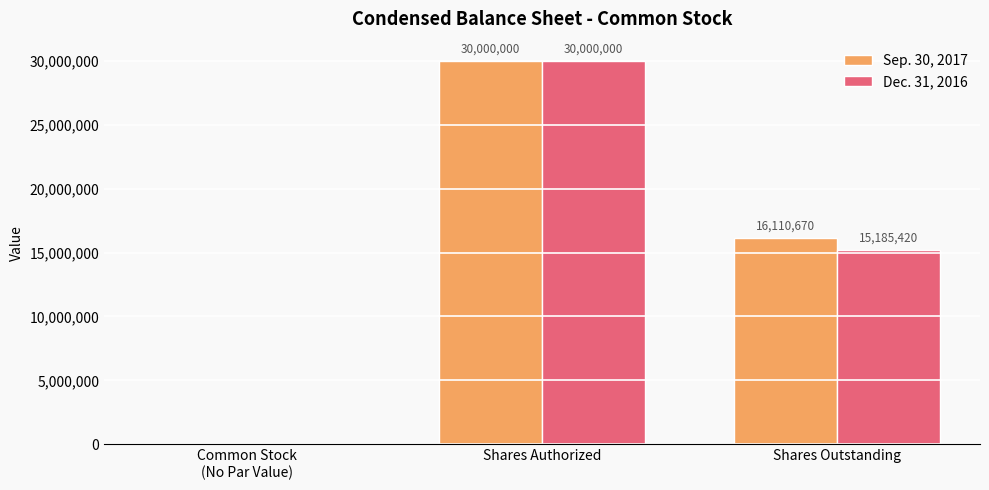

At which label is Dec. 31, 2016 closest to 15000000?

Shares Outstanding